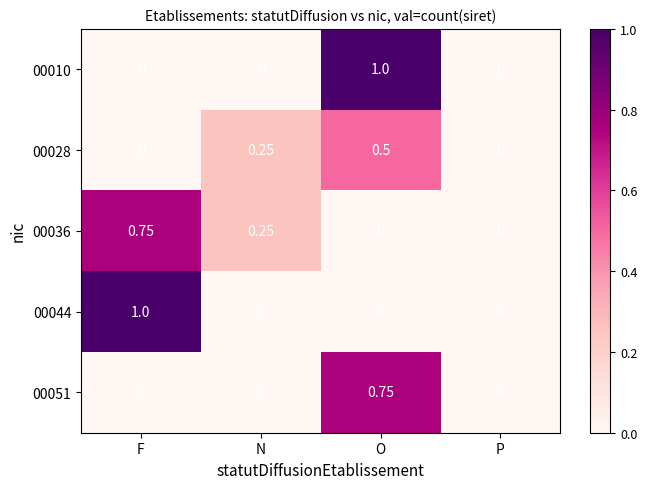

At which category is the sum across all series the highest?

O